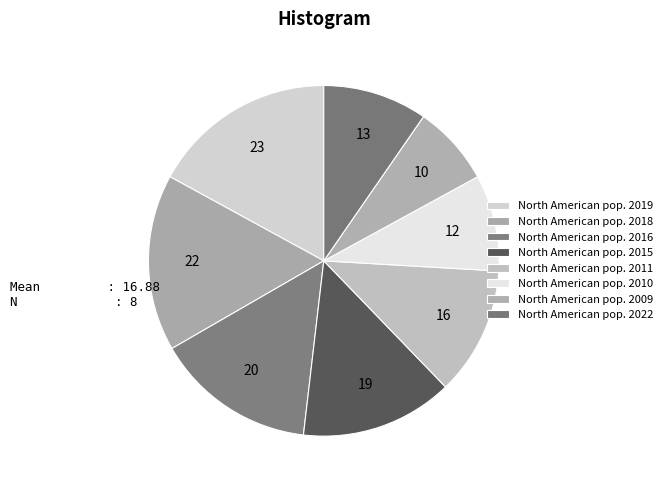

Count the number of slices in the pie.

8